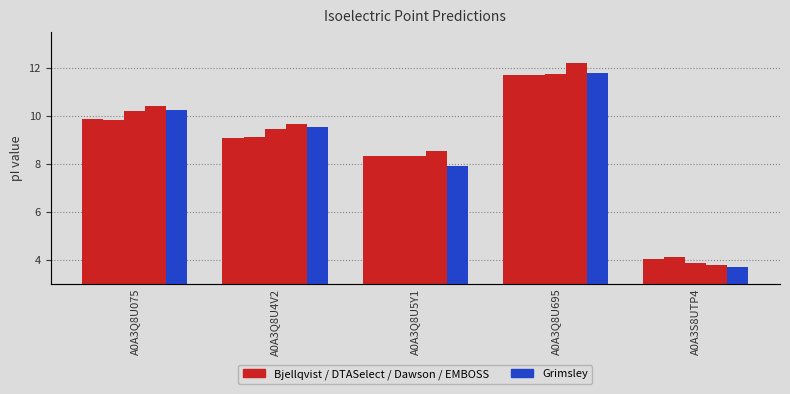

What is the value of the DTASelect bar at the 1st from the left?

9.9